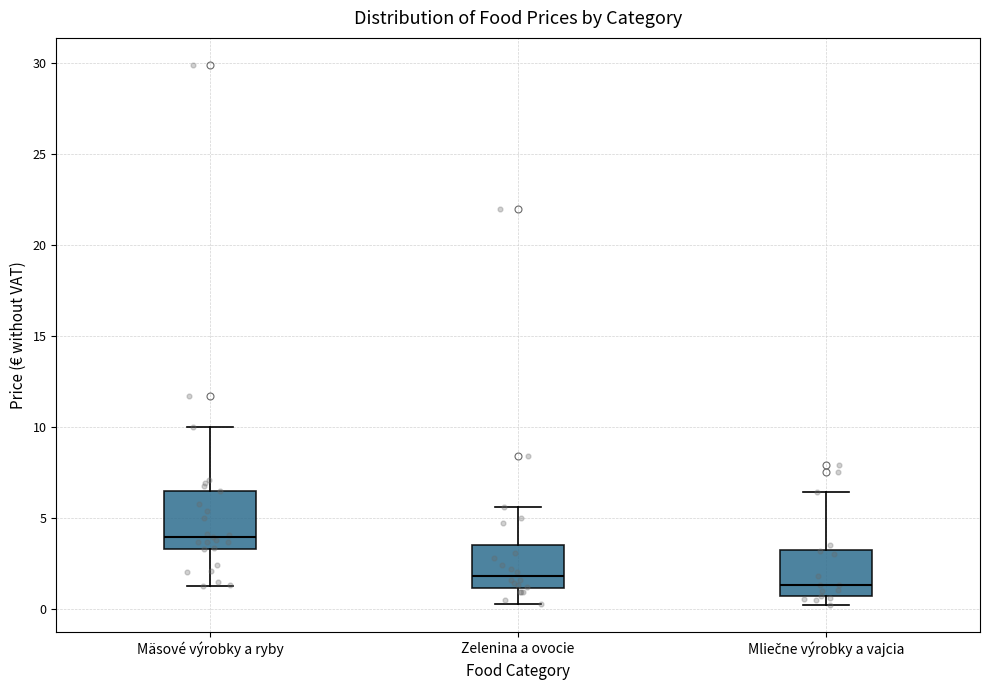

Which box's median line is the highest?

Mäsové výrobky a ryby